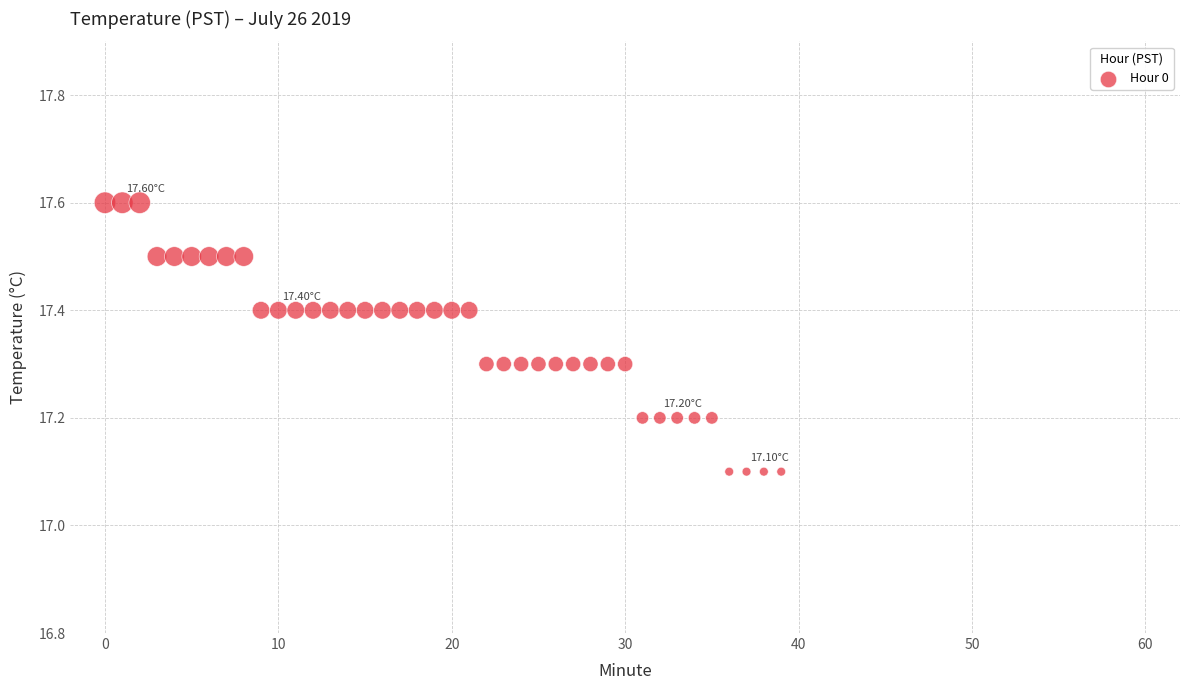

What is the range of Y values (max minus min)?

0.5